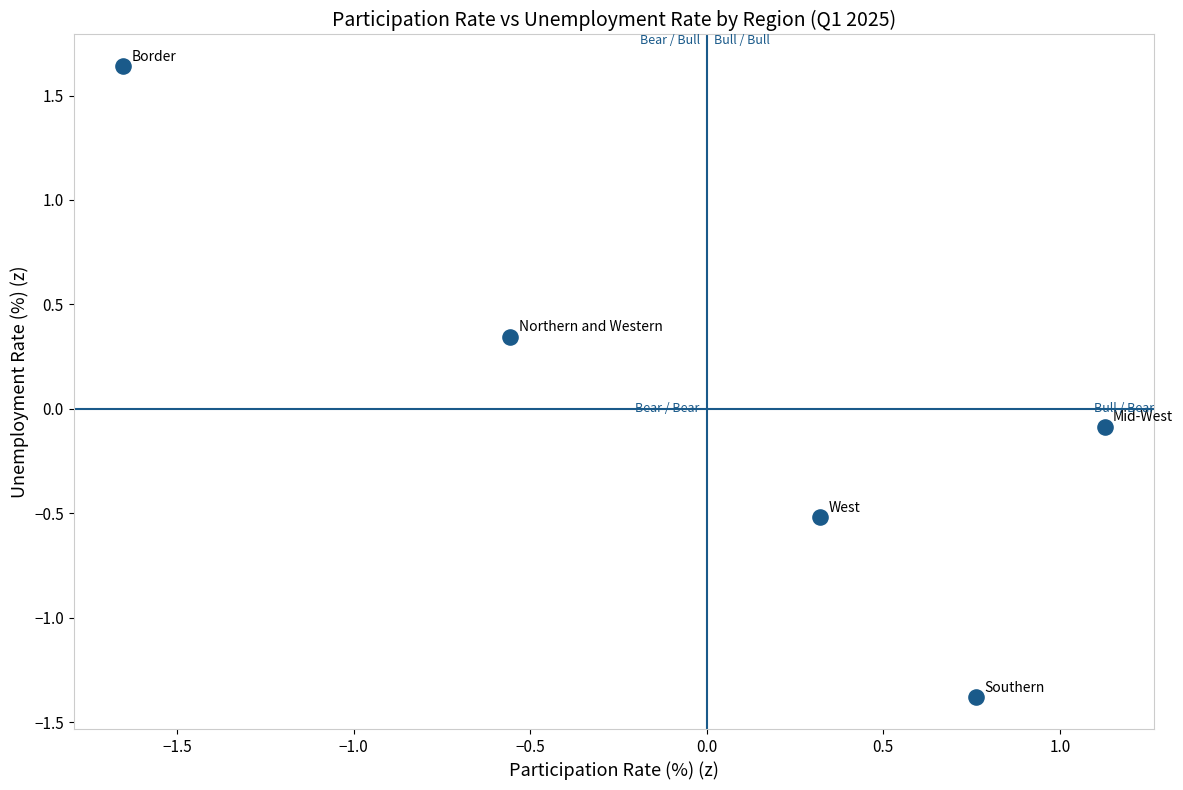

What is the range of Y values (max minus min)?

3.0